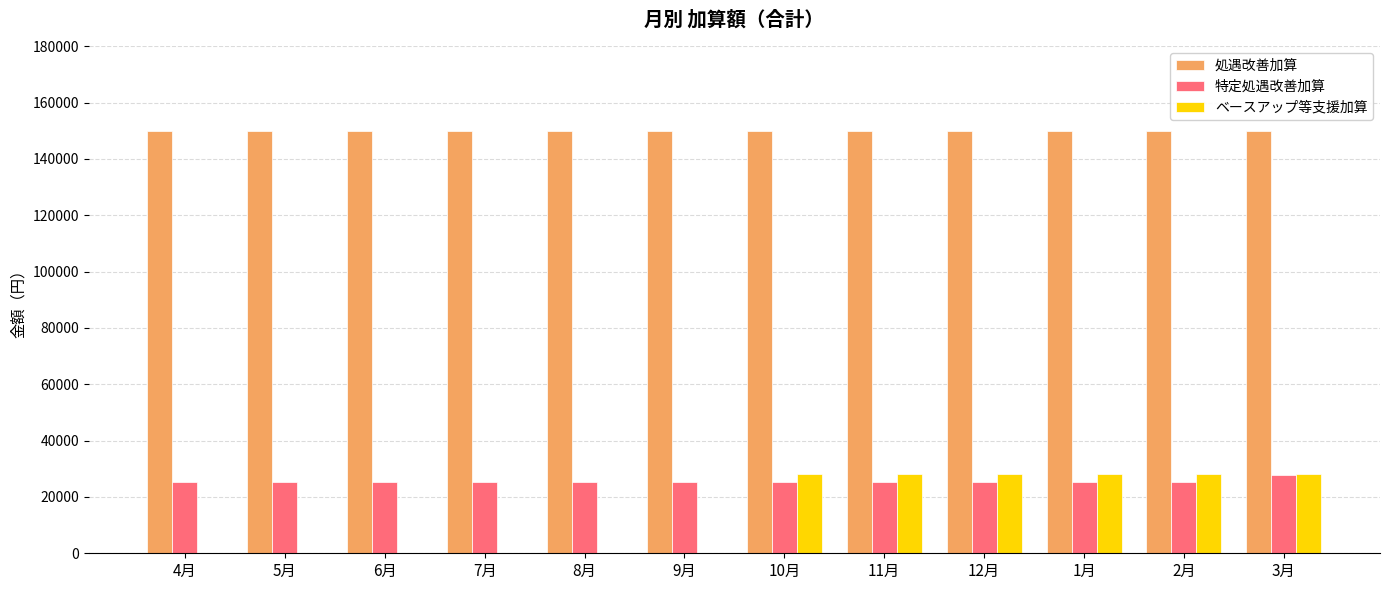

Count the number of data series in this chart.

3